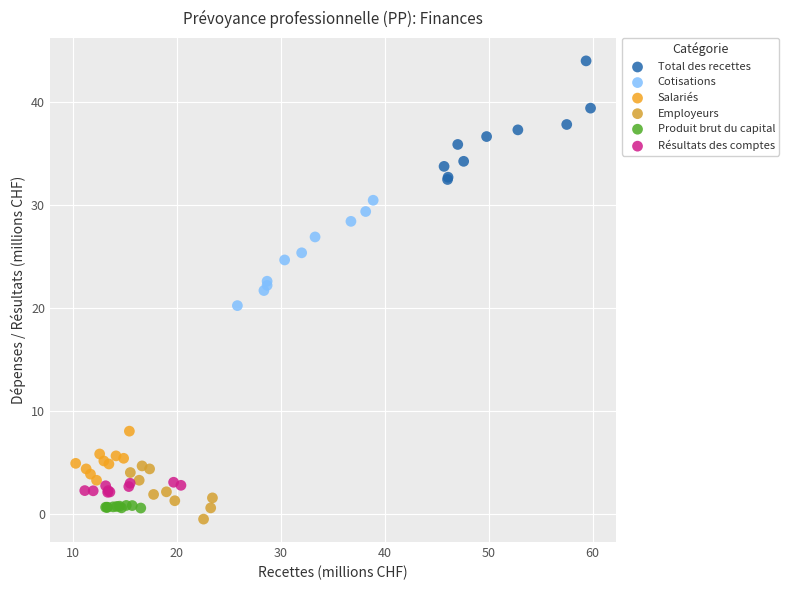

Which series has the largest Y range (max minus min)?

Total des recettes